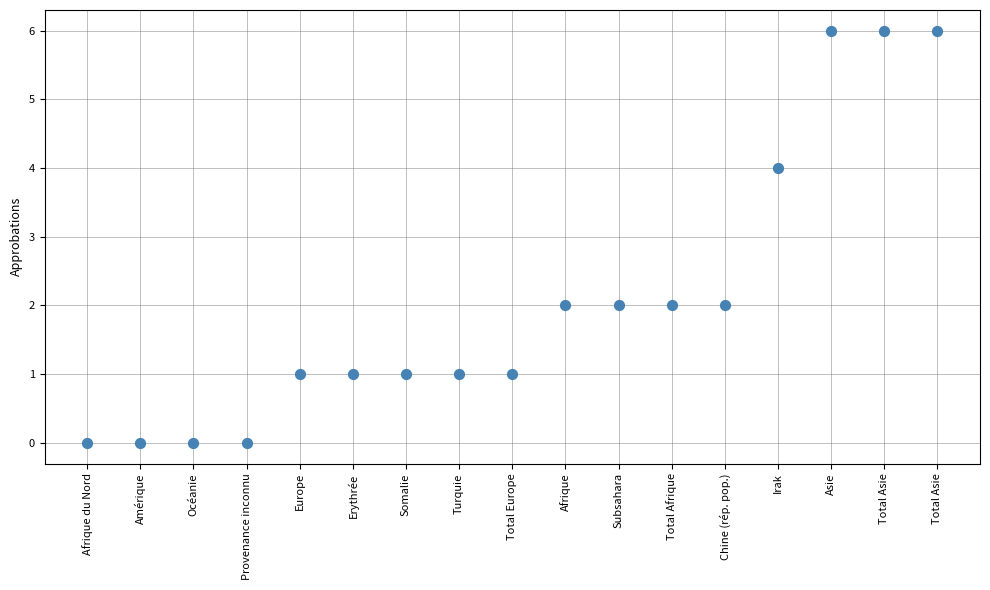

What is the range of Y values (max minus min)?

6